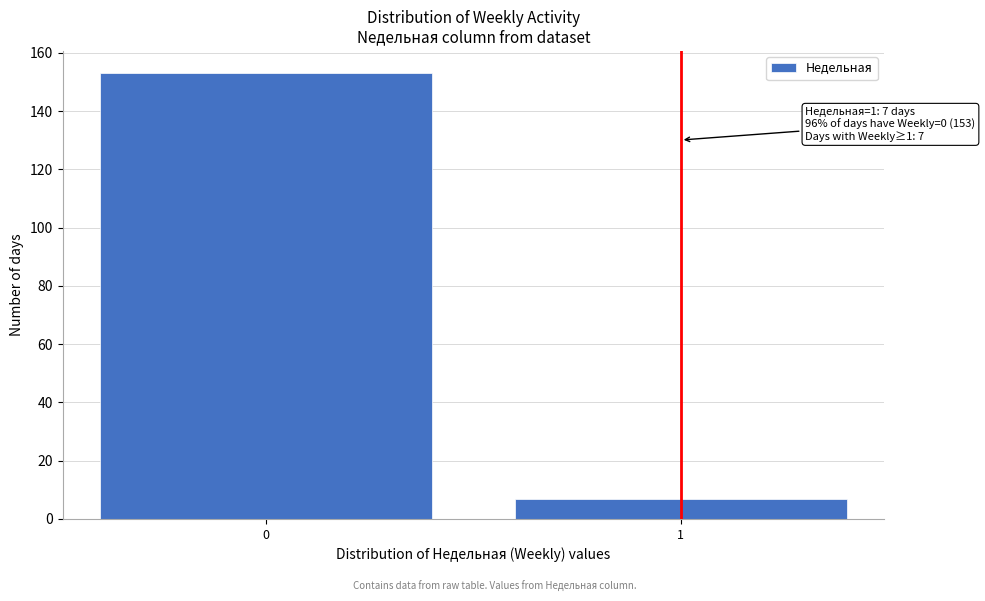

Reading left to right, list all the values displayed in this chart.

0=153	1=7